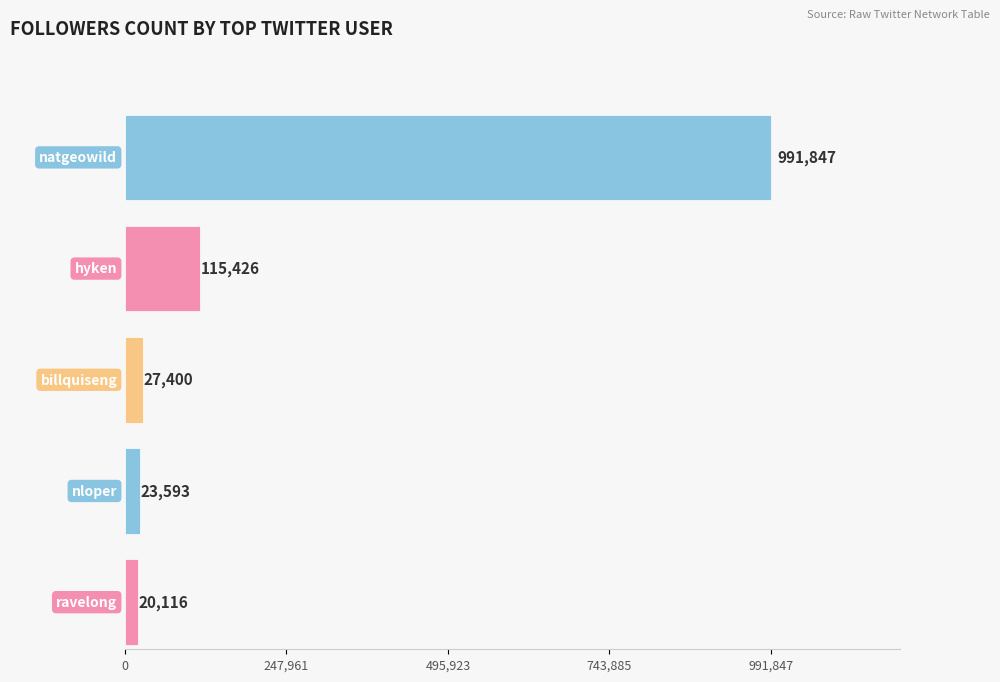

Which category has the highest value in the Followers series?

natgeowild